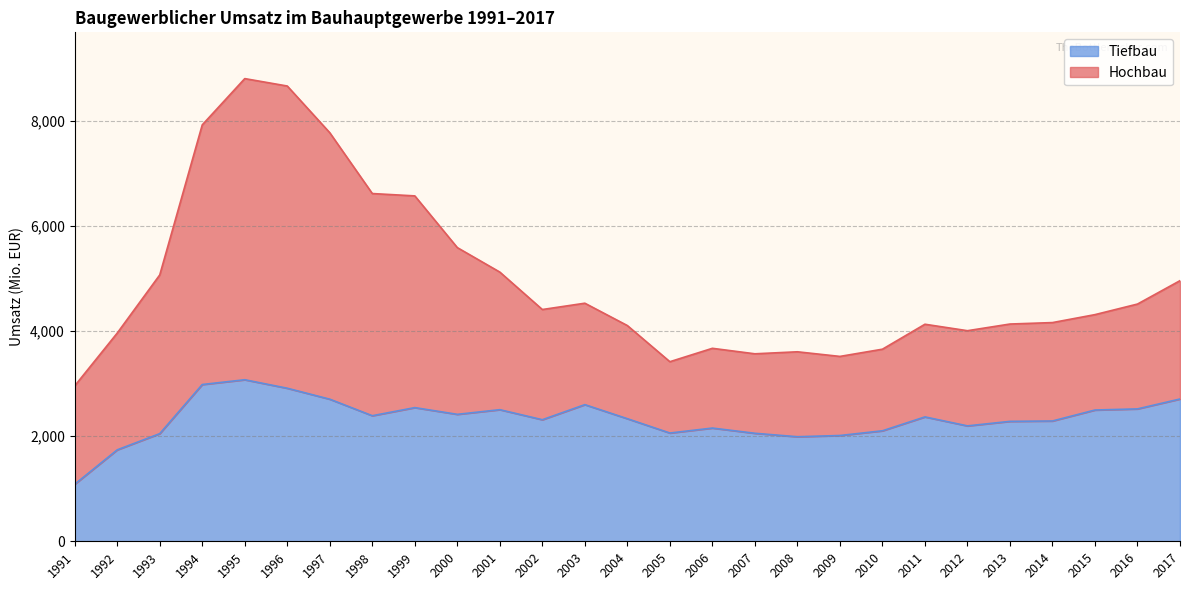

Rank the series at 2001 from lowest to highest value.

Tiefbau, Hochbau